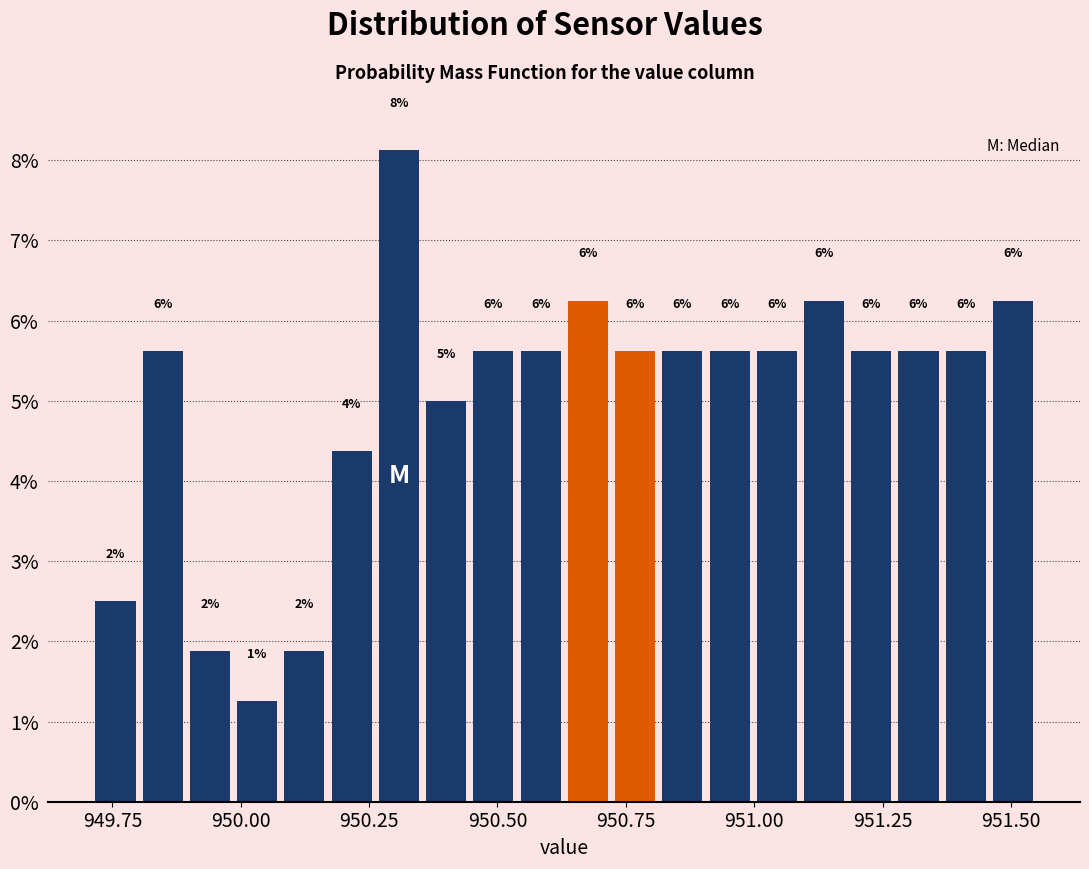

Read against the x-axis, roughly where is the centre of the tallest bar?

950.30